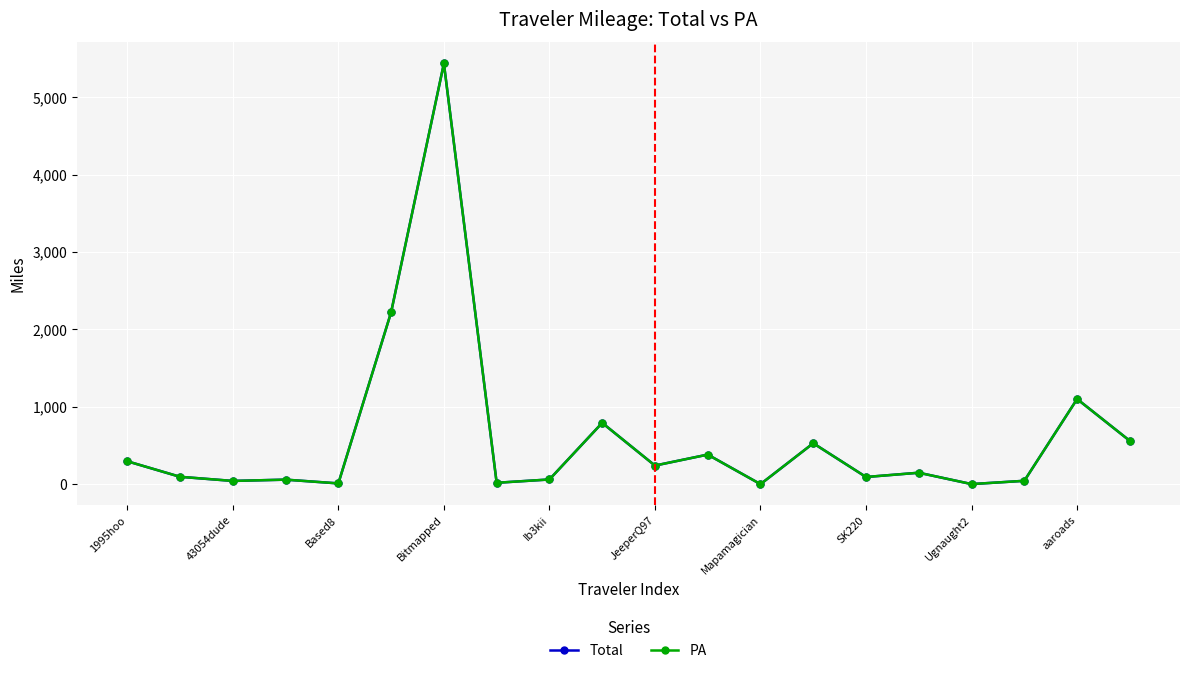

What is the sum of all PA values?

12127.0